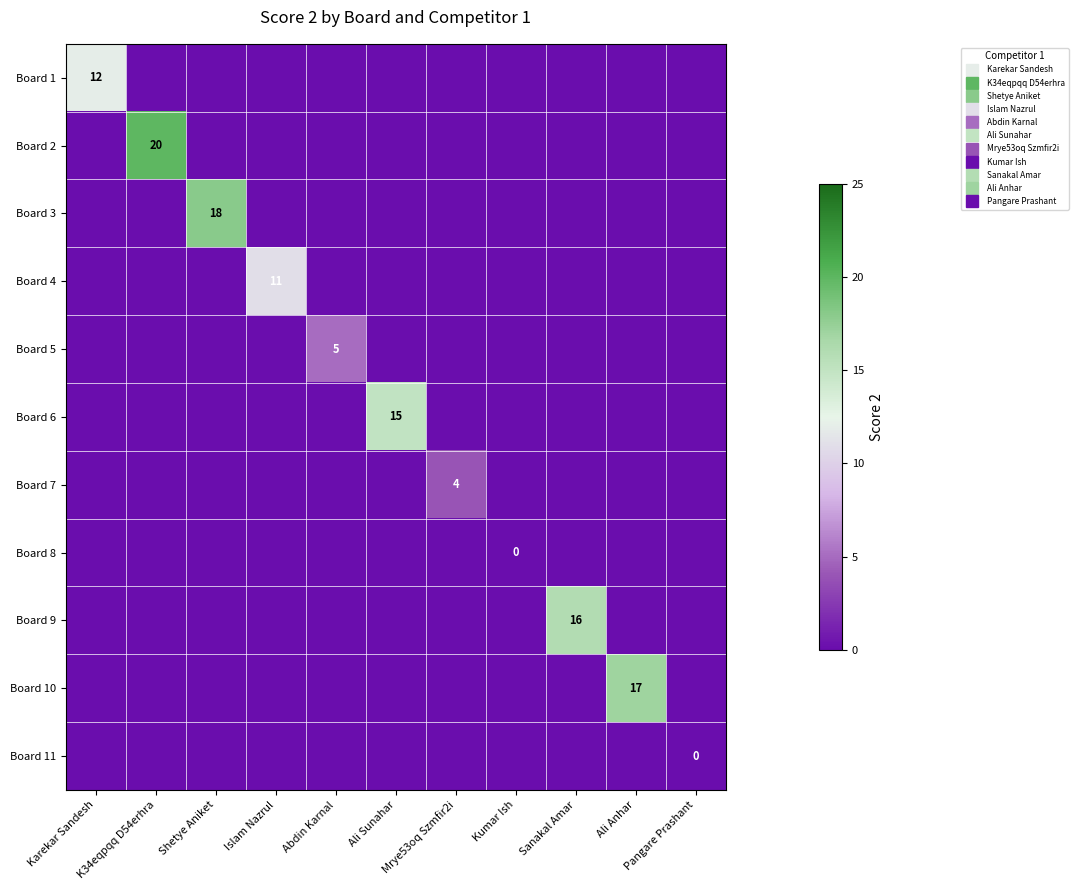

What value does the Board 3 series have at Shetye Aniket, to the nearest 5?

20